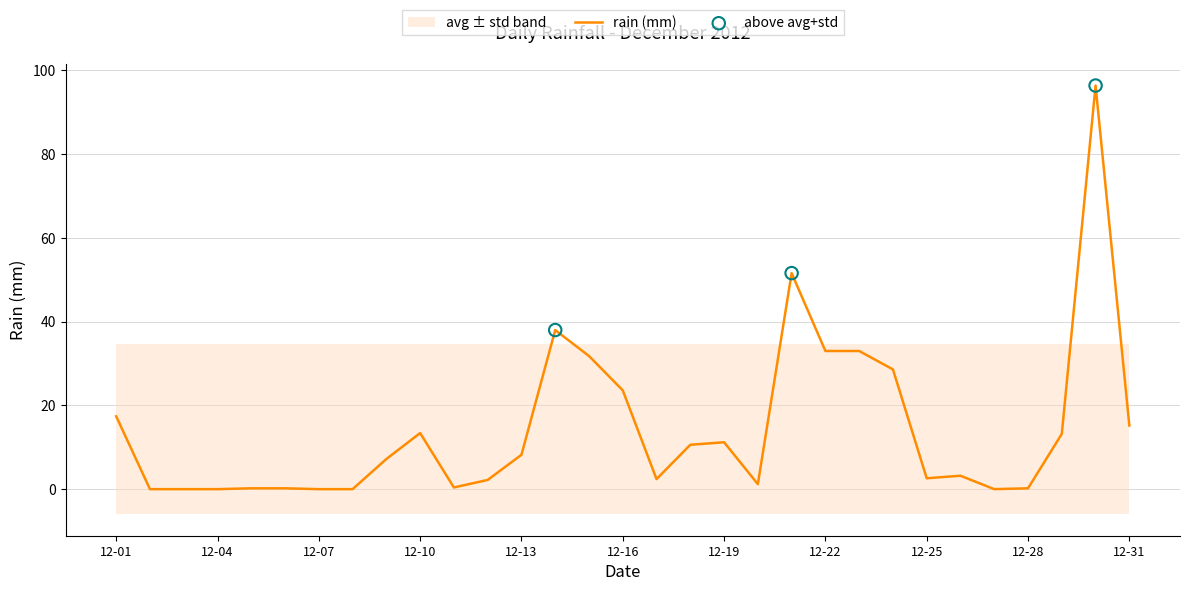

What is the change in value from 2012-12-05 to 2012-12-30?

+96.2